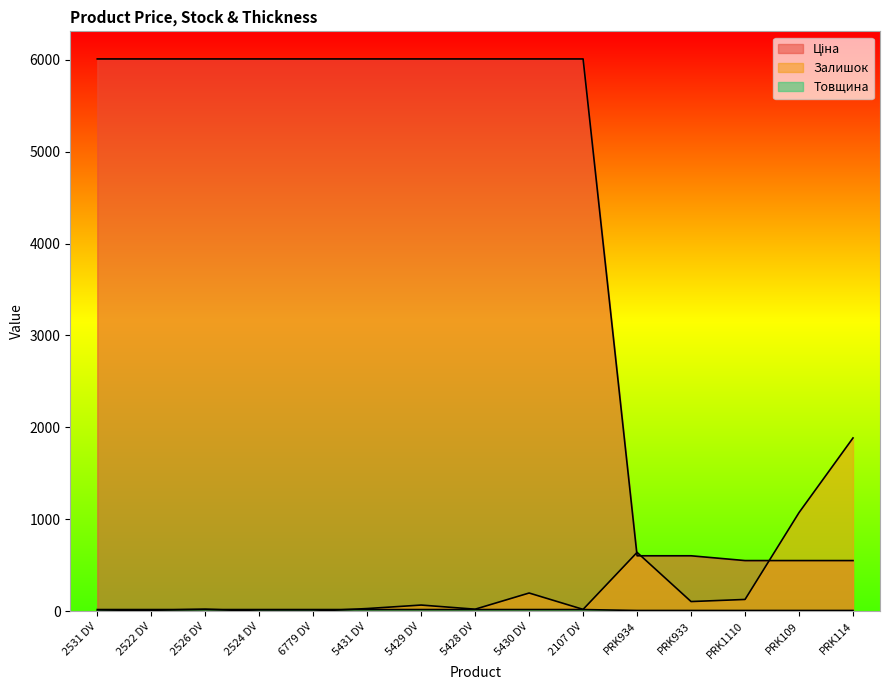

What is the sum of the Залишок values at 2522 DV and PRK933?

115.0